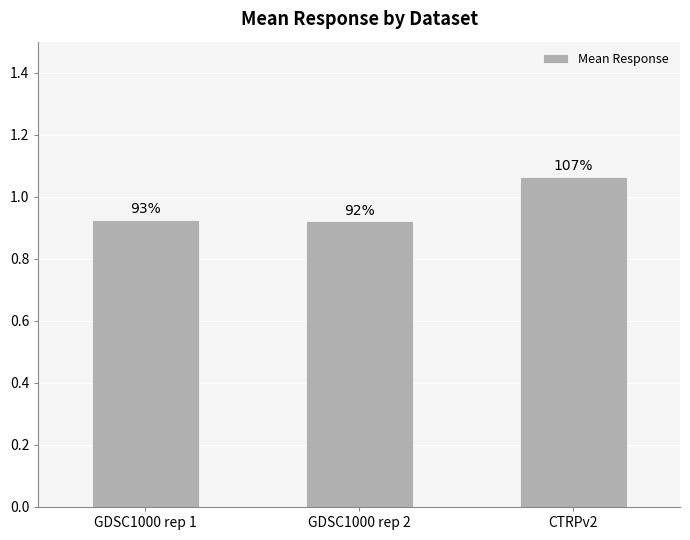

Does the chart contain stacked bars?

No